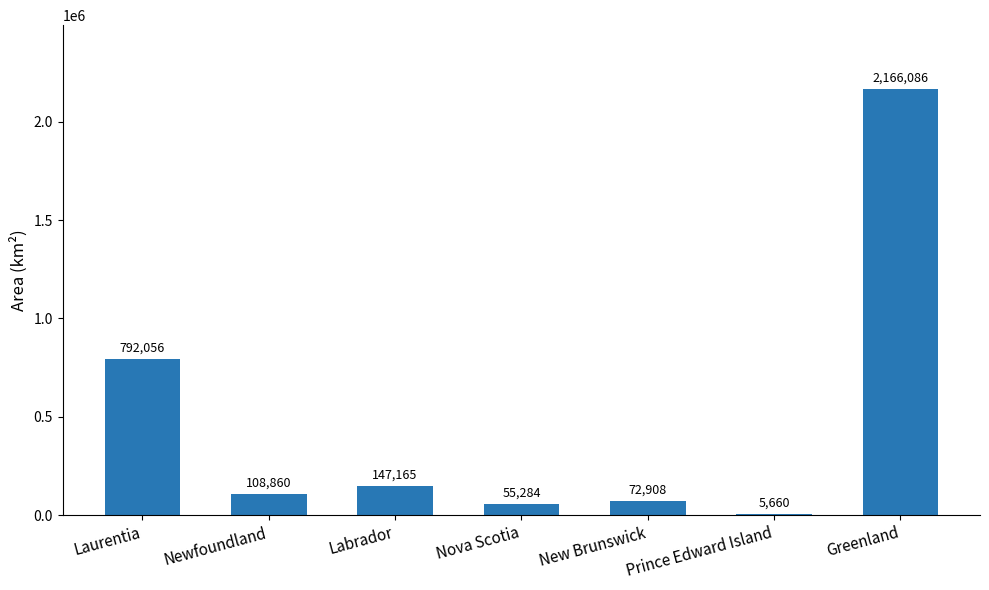

Between Nova Scotia and Newfoundland, which is larger?

Newfoundland